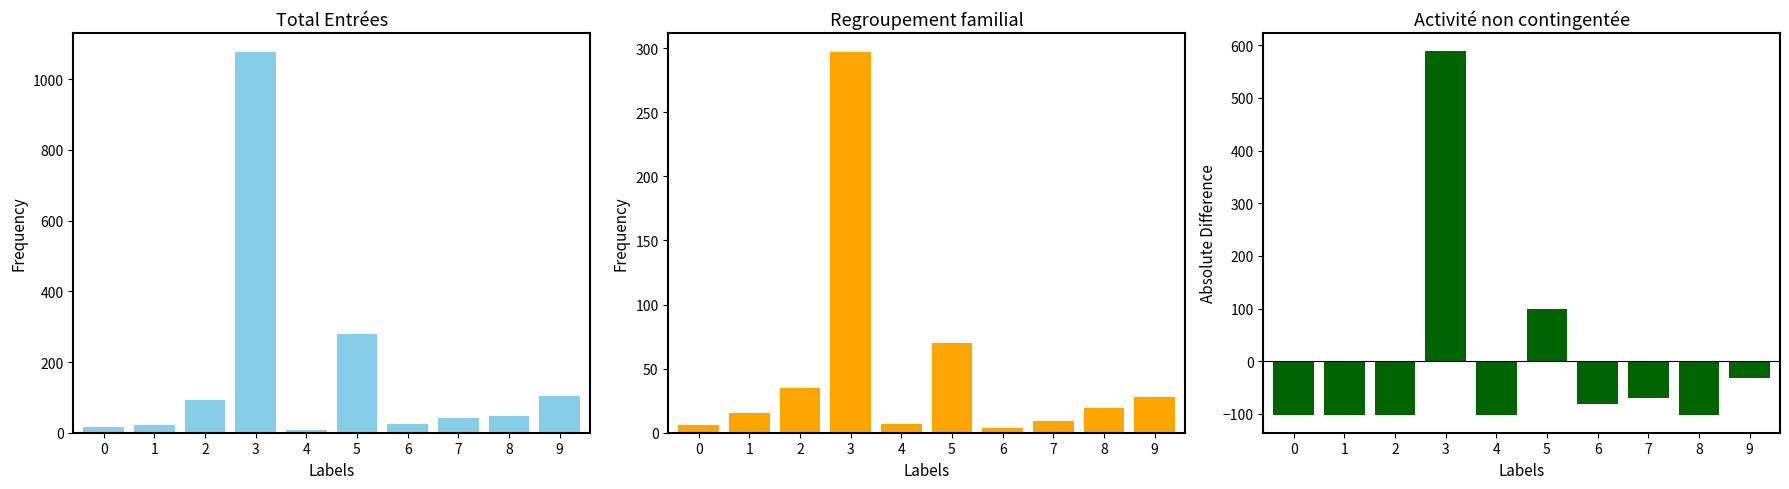

How many groups of bars are there?

10